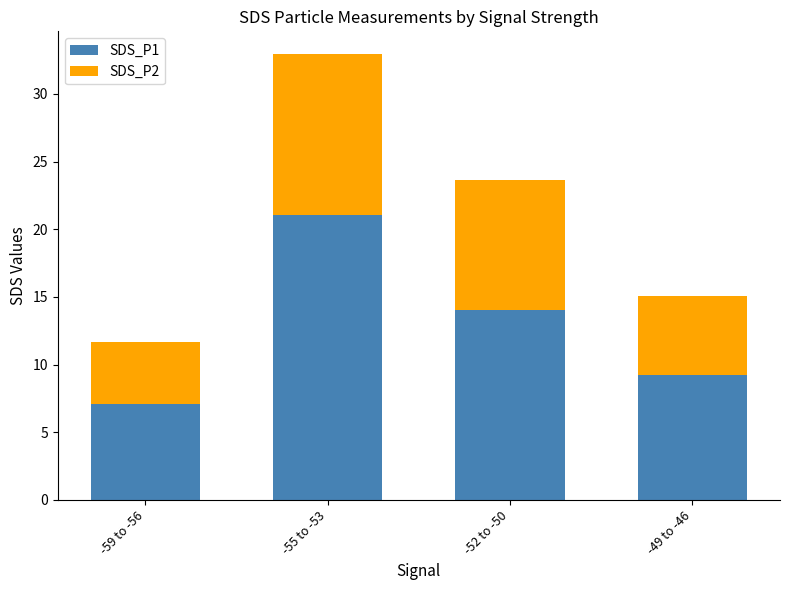

What is the total value across all series at -59 to -56?

11.7